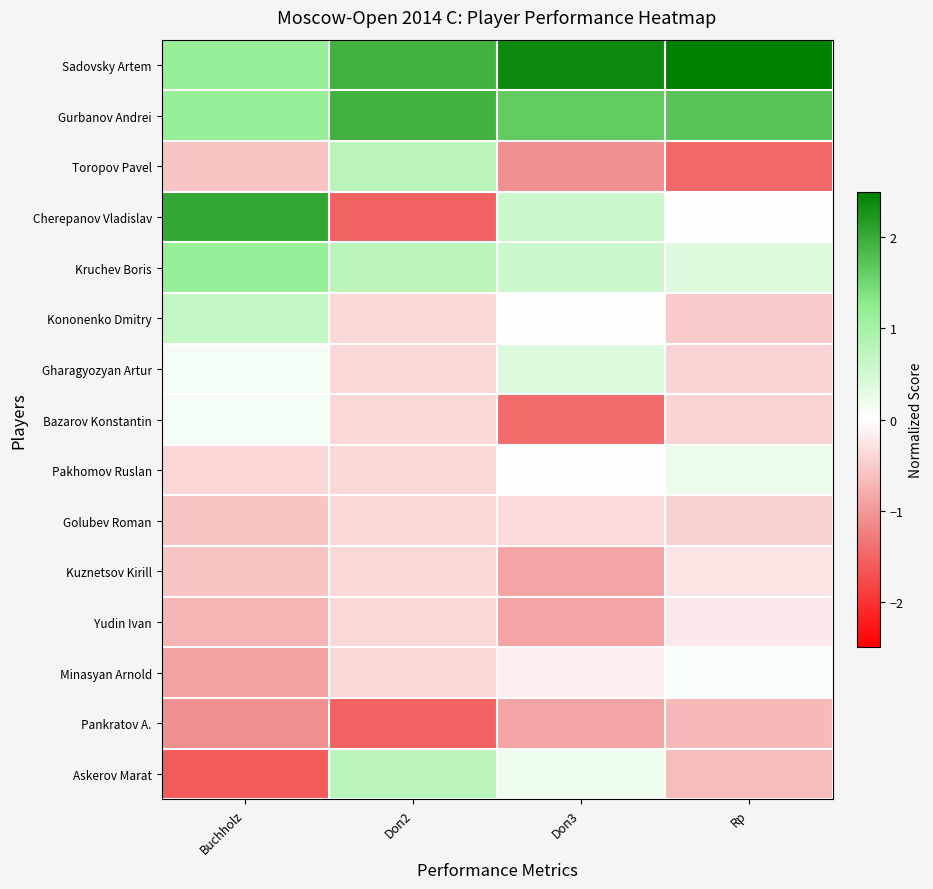

Reading right to left, extract all data points from this chart.

Sadovsky Artem: Rp=2.8	Doп3=2.4	Doп2=1.9	Buchholz=1.2
Gurbanov Andrei: Rp=1.7	Doп3=1.6	Doп2=1.9	Buchholz=1.2
Toropov Pavel: Rp=-1.5	Doп3=-1.1	Doп2=0.8	Buchholz=-0.6
Cherepanov Vladislav: Rp=-0.0	Doп3=0.6	Doп2=-1.5	Buchholz=2.0
Kruchev Boris: Rp=0.3	Doп3=0.6	Doп2=0.8	Buchholz=1.2
Kononenko Dmitry: Rp=-0.5	Doп3=0.0	Doп2=-0.4	Buchholz=0.6
Gharagyozyan Artur: Rp=-0.4	Doп3=0.4	Doп2=-0.4	Buchholz=0.1
Bazarov Konstantin: Rp=-0.4	Doп3=-1.4	Doп2=-0.4	Buchholz=0.1
Pakhomov Ruslan: Rp=0.2	Doп3=0.0	Doп2=-0.4	Buchholz=-0.4
Golubev Roman: Rp=-0.5	Doп3=-0.4	Doп2=-0.4	Buchholz=-0.6
Kuznetsov Kirill: Rp=-0.3	Doп3=-0.9	Doп2=-0.4	Buchholz=-0.6
Yudin Ivan: Rp=-0.2	Doп3=-0.9	Doп2=-0.4	Buchholz=-0.7
Minasyan Arnold: Rp=0.0	Doп3=-0.2	Doп2=-0.4	Buchholz=-0.9
Pankratov A.: Rp=-0.7	Doп3=-0.9	Doп2=-1.5	Buchholz=-1.1
Askerov Marat: Rp=-0.6	Doп3=0.2	Doп2=0.8	Buchholz=-1.6